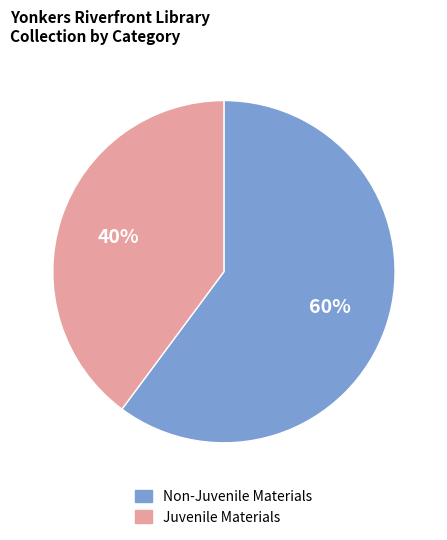

Which category has the biggest portion of the pie?

Non-Juvenile Materials